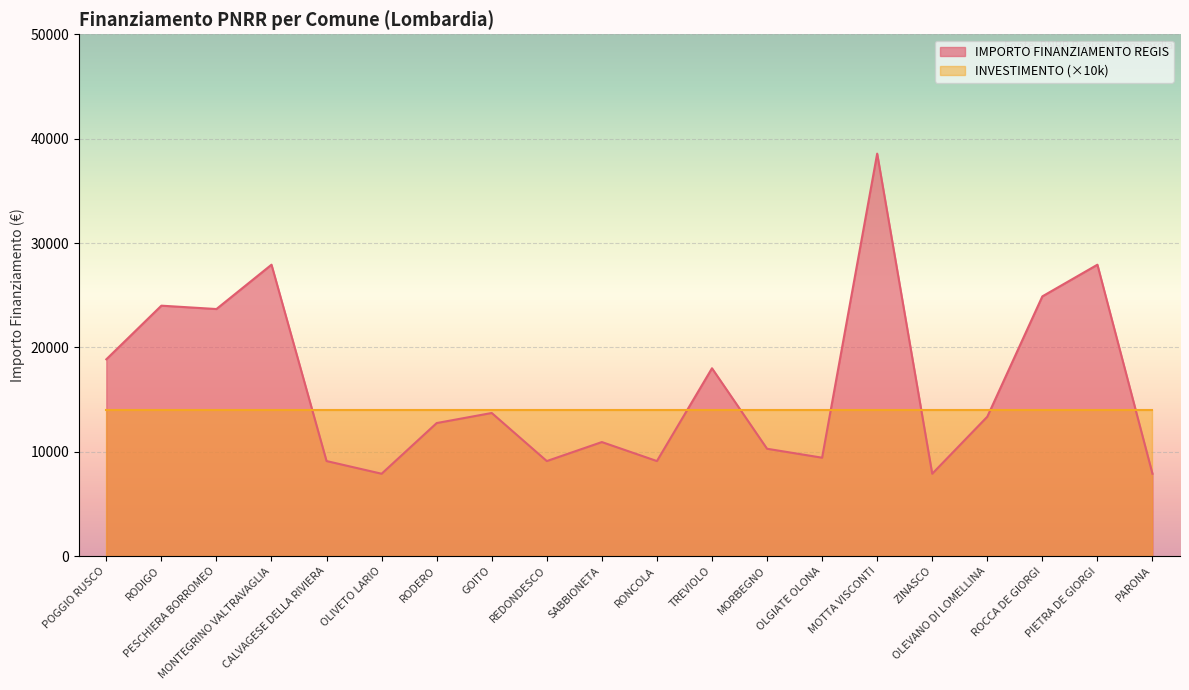

How many points are higher than both their immediate neighbors (excluding endpoints)?

7